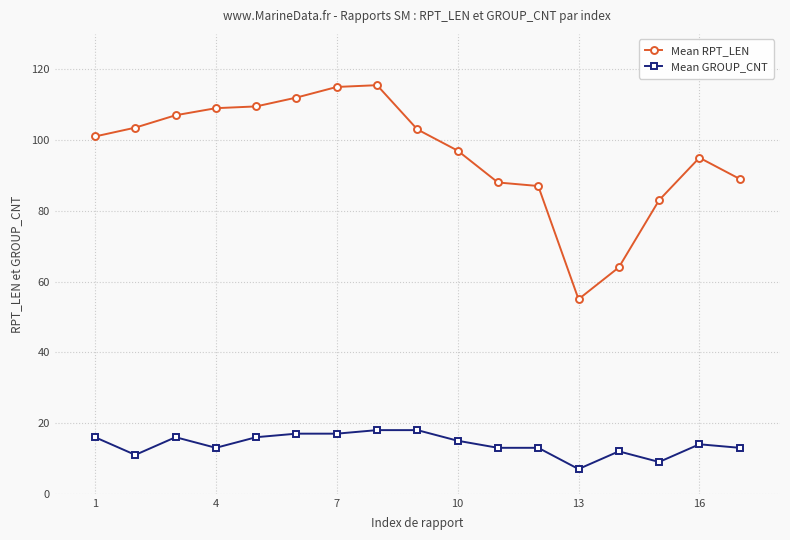

Which series has the largest total across all categories?

Mean RPT_LEN